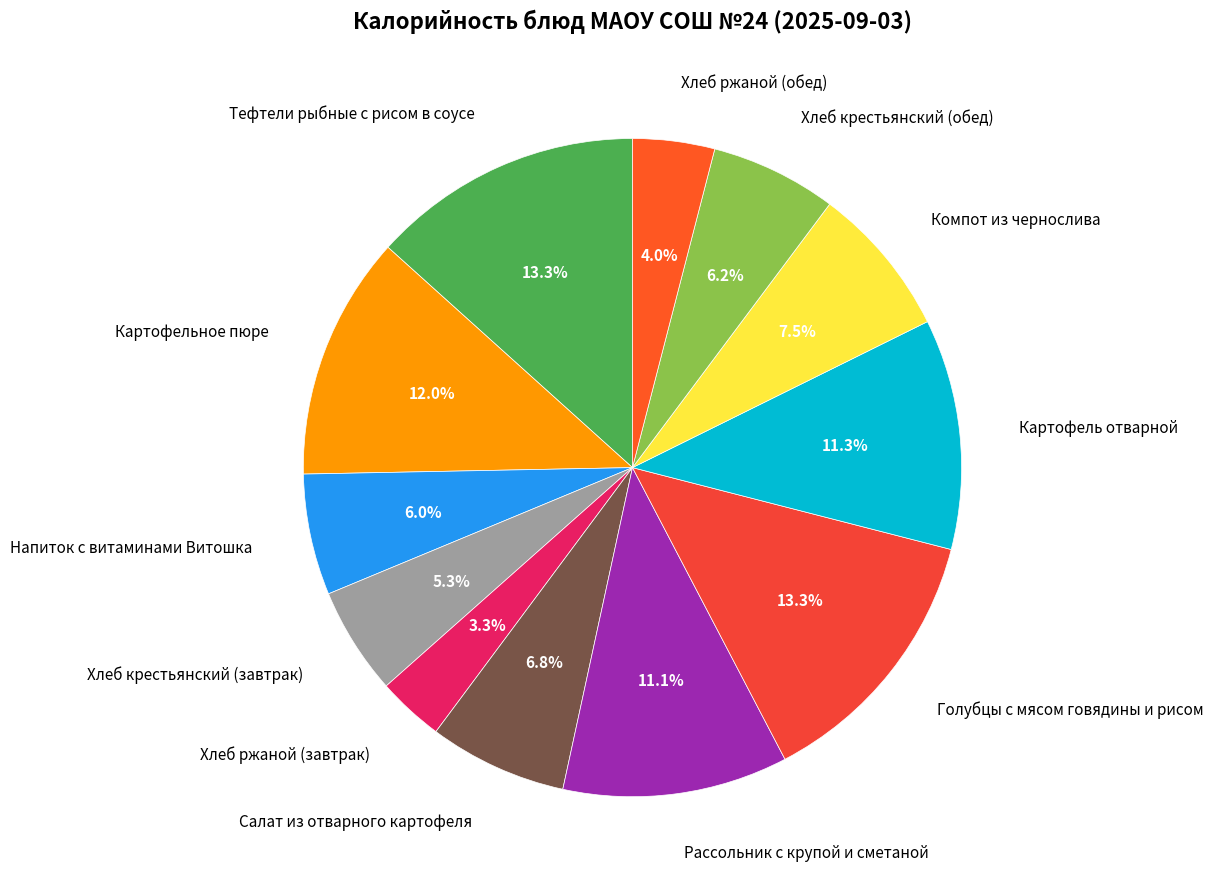

Is there a majority slice in this chart?

No